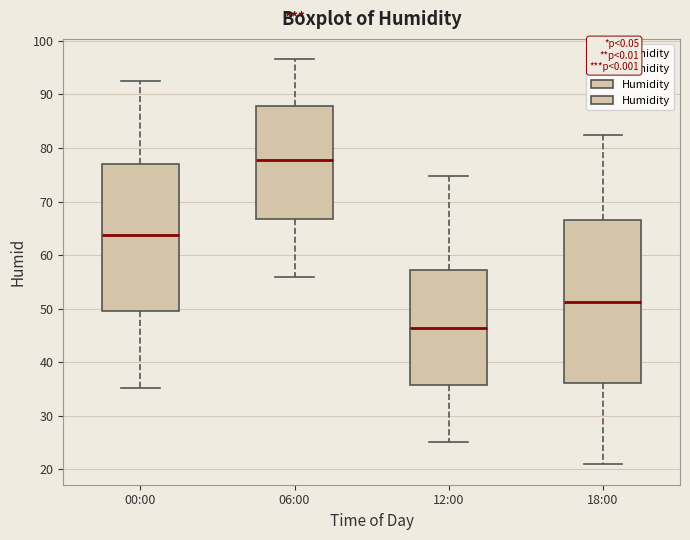

Reading left to right, transcribe this box plot: for each box, give where its median line is, the range the box spans, and where its two whiskers end, as read against the y-axis. The values are not printed on the chart, so give them approximately, as read against the axis.

00:00: median 64, box 49 to 77, whiskers 35 to 93
06:00: median 78, box 67 to 88, whiskers 56 to 97
12:00: median 46, box 36 to 57, whiskers 25 to 75
18:00: median 51, box 36 to 67, whiskers 21 to 82